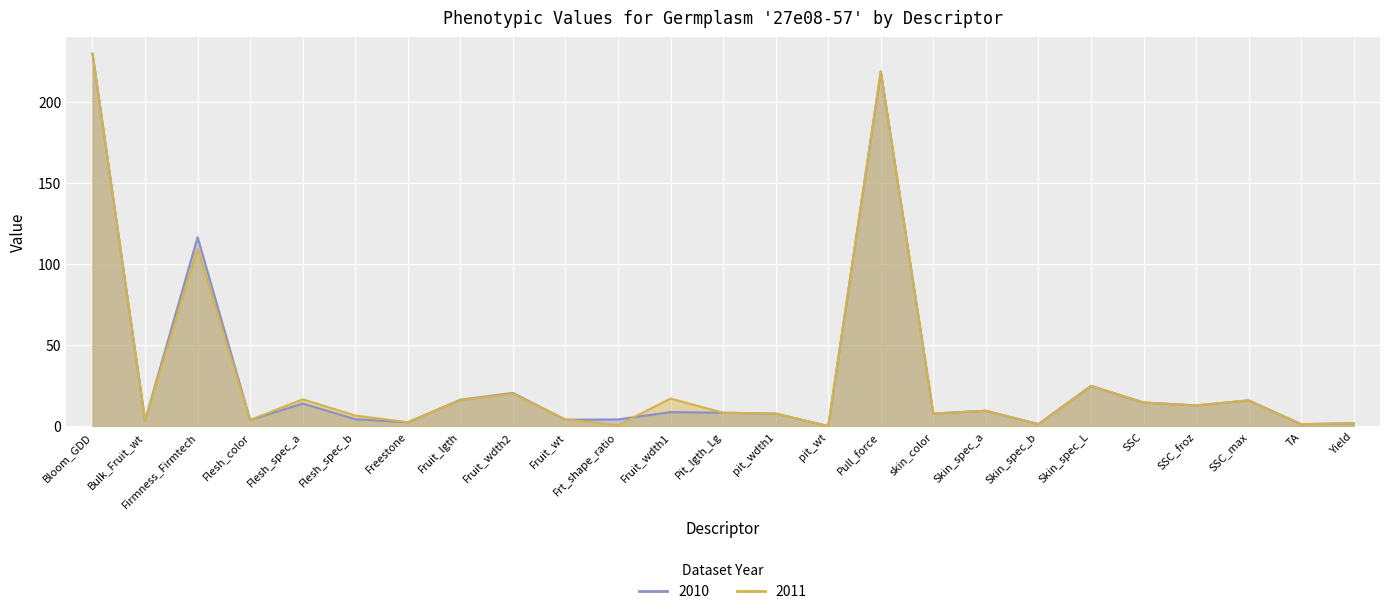

How many categories are shown in the chart?

25